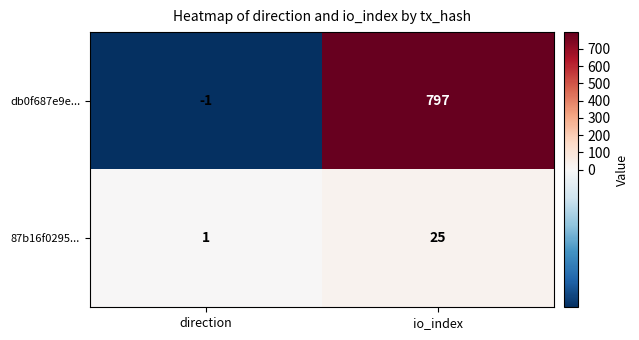

How many data points does each series have?

2